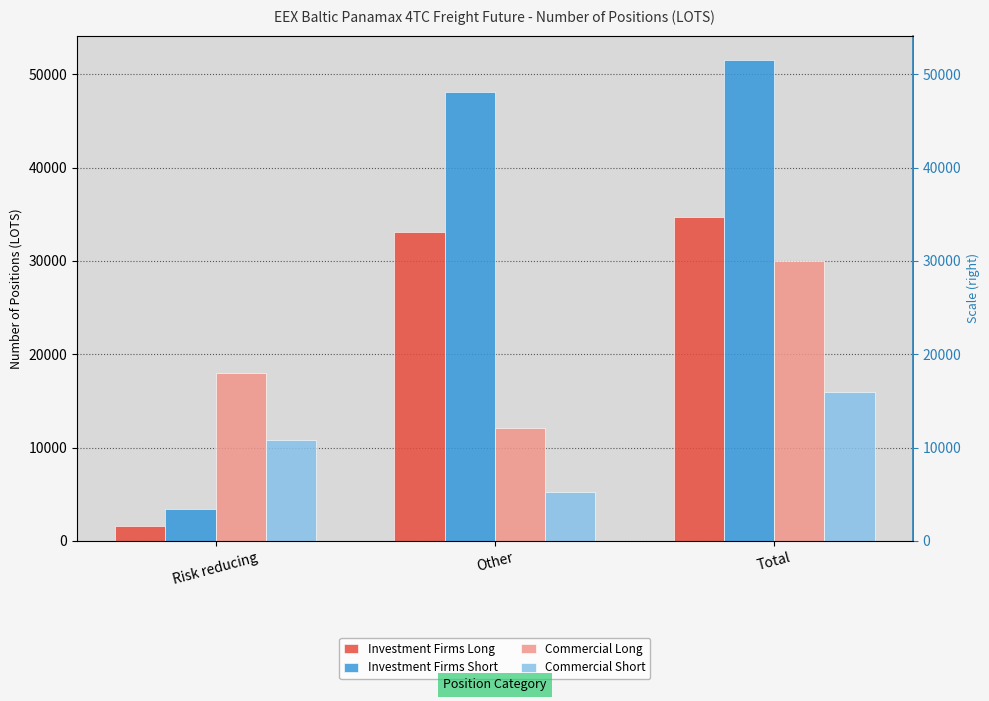

Does the chart contain any negative values?

No